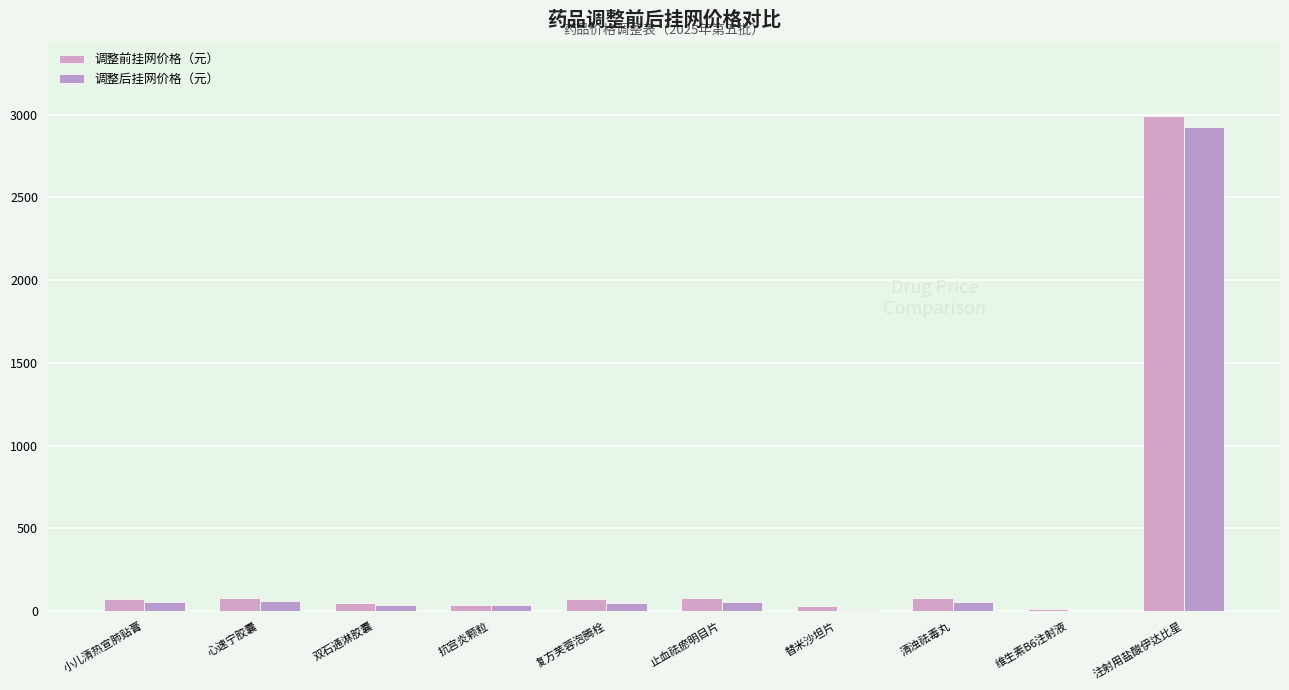

Reading left to right, transcribe all the data shown in this chart.

调整前挂网价格（元）: 72.0	79.0	44.9	34.5	69.0	79.8	27.9	79.8	10.0	2990.0
调整后挂网价格（元）: 53.3	59.2	38.2	34.0	48.3	55.9	4.6	52.0	2.0	2928.0